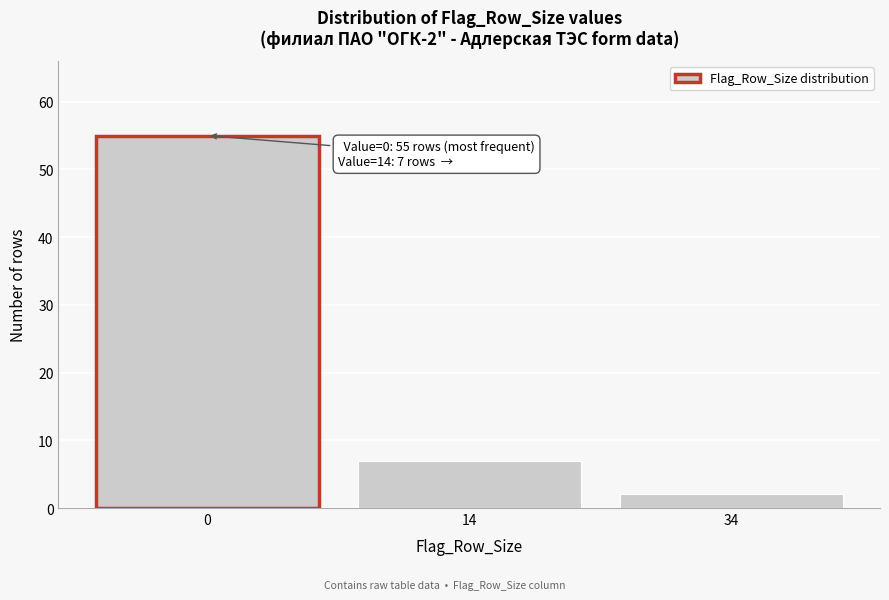

Reading left to right, transcribe all the data shown in this chart.

55	7	2